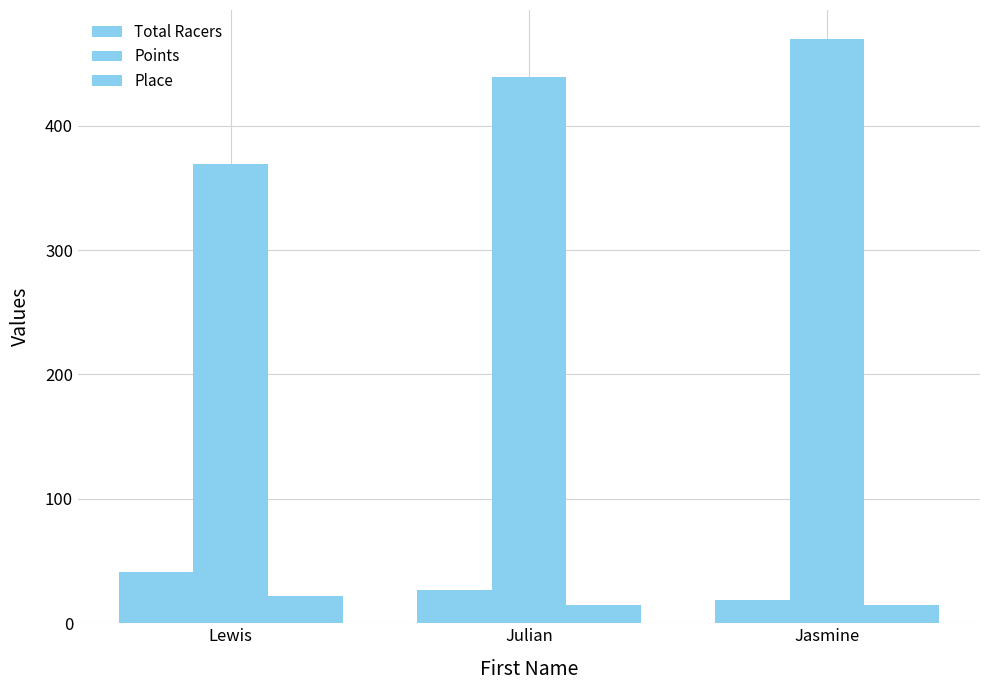

How many data points in Total Racers are less than 27?

1